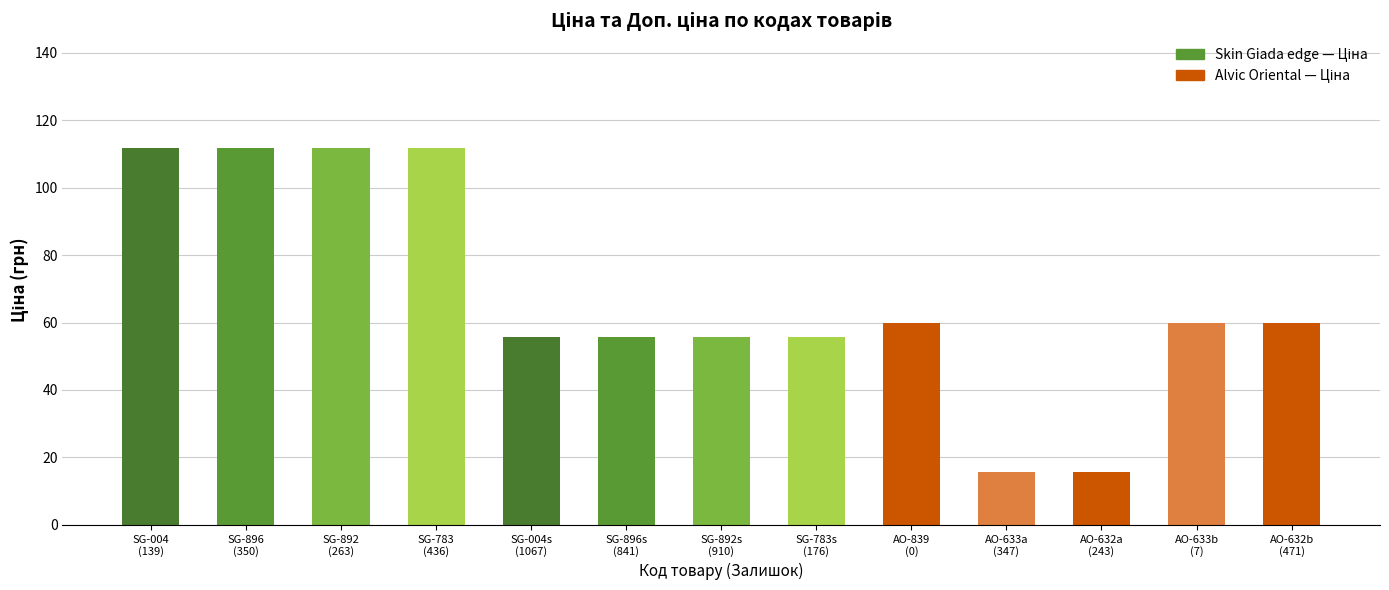

The value at SG-783 (436) is 111.7. True or false?

True